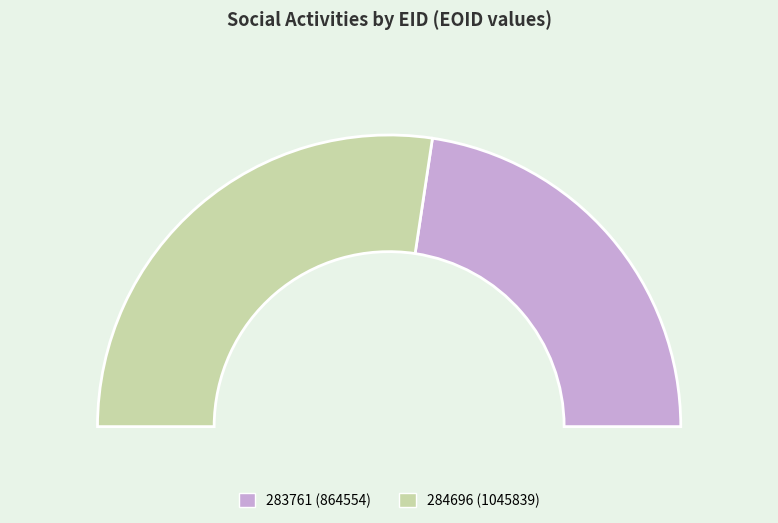

To the nearest percent, what is the difference between the largest and smallest slice percentages?

9%